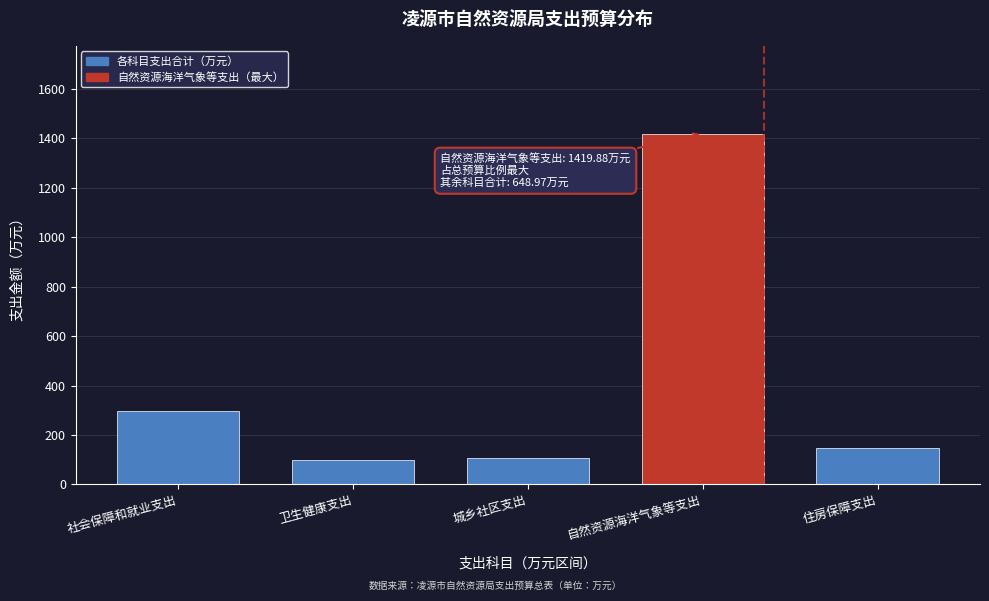

Is it true that the value at 住房保障支出 is 147.2?

True